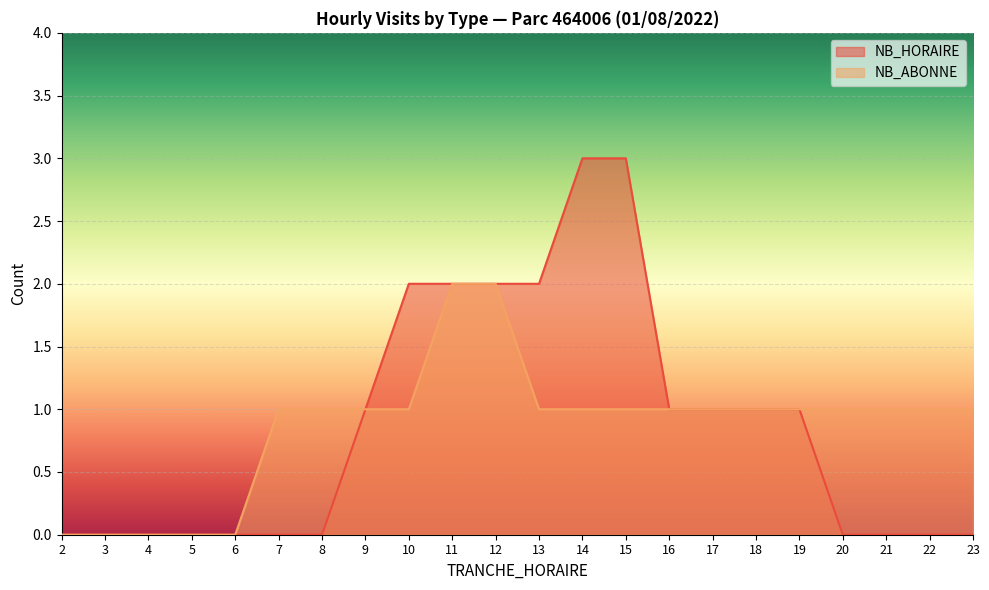

What is the value of the NB_ABONNE point at the 10th from the left?

2